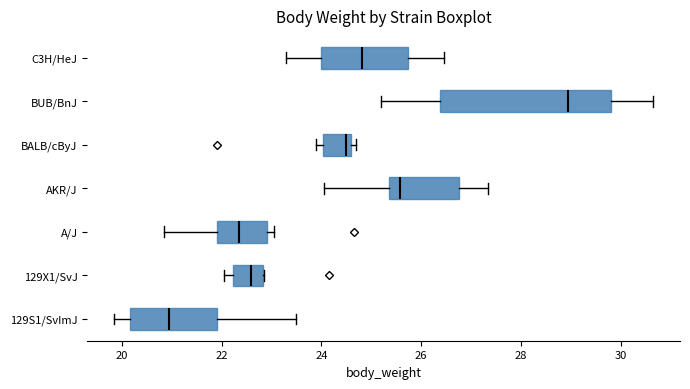

Reading bottom to top, transcribe this box plot: for each box, give where its median line is, the range the box spans, and where its two whiskers end, as read against the x-axis. The values are not printed on the chart, so give them approximately, as read against the axis.

129S1/SvImJ: median 21.0, box 20.2 to 22.0, whiskers 19.8 to 23.6
129X1/SvJ: median 22.6, box 22.2 to 22.8, whiskers 22.0 to 22.8
A/J: median 22.4, box 22.0 to 23.0, whiskers 20.8 to 23.0 (just right of the box's right edge)
AKR/J: median 25.6, box 25.4 to 26.8, whiskers 24.0 to 27.4
BALB/cByJ: median 24.6 (just left of the box's right edge), box 24.0 to 24.6, whiskers 24.0 (just left of the box's left edge) to 24.8
BUB/BnJ: median 29.0, box 26.4 to 29.8, whiskers 25.2 to 30.6
C3H/HeJ: median 24.8, box 24.0 to 25.8, whiskers 23.4 to 26.4